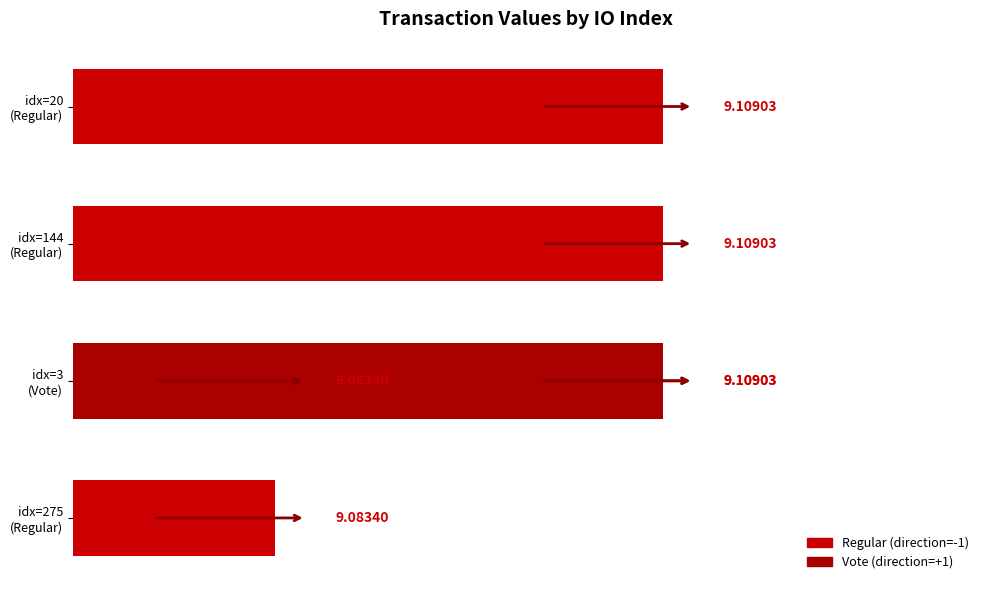

The chart shows a value of 9.1 at 9.11. True or false?

True